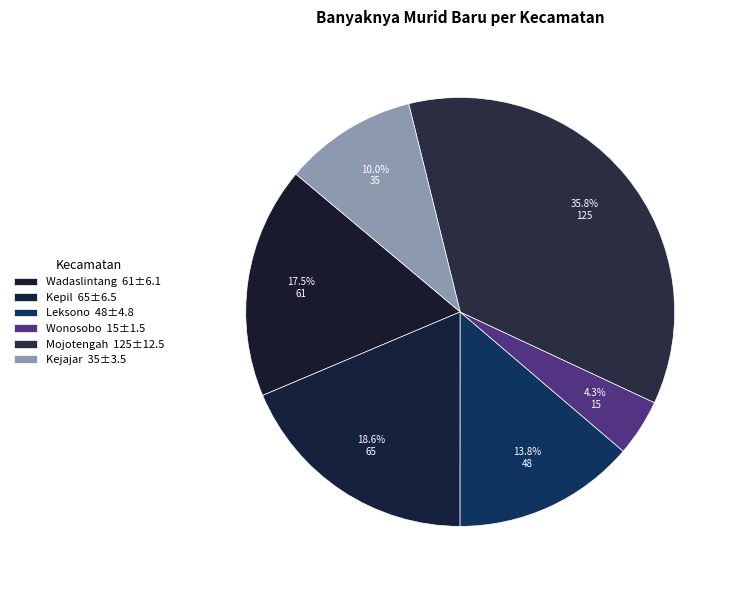

To the nearest percent, what is the average slice percentage?

17%